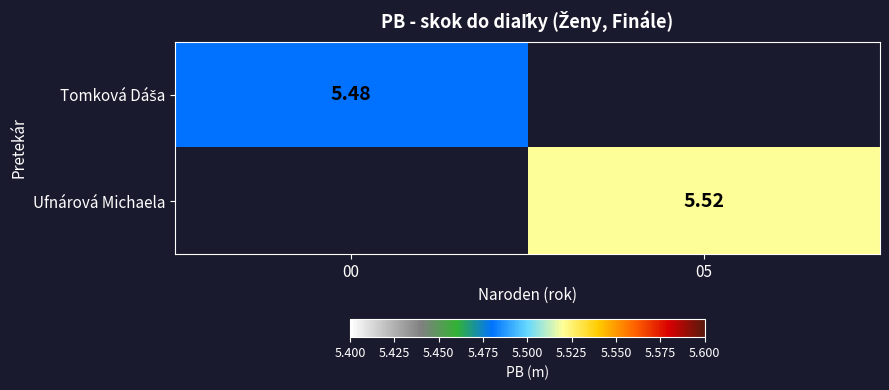

True or false: Ufnárová Michaela has a value of 5.5 at 05.

True